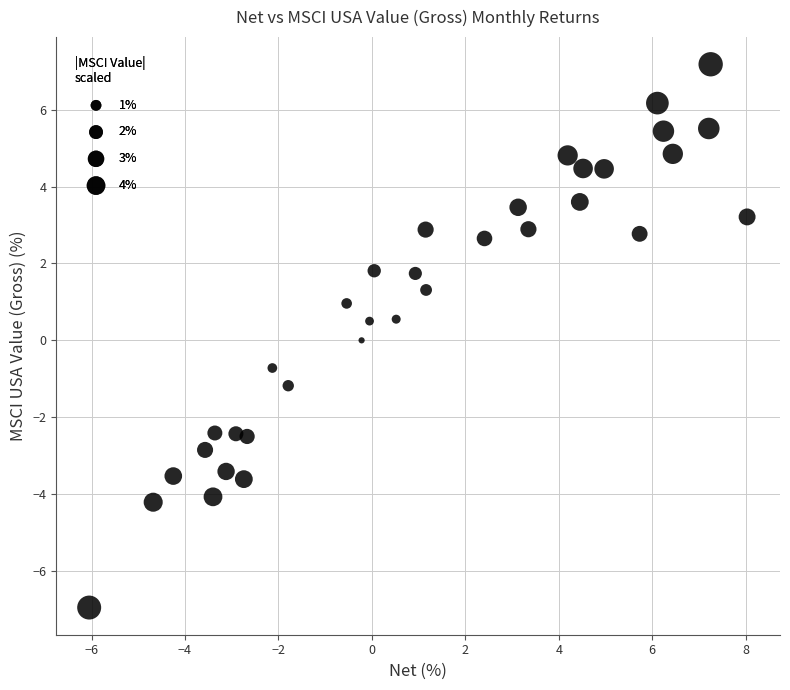

What is the range of X values (max minus min)?

14.1